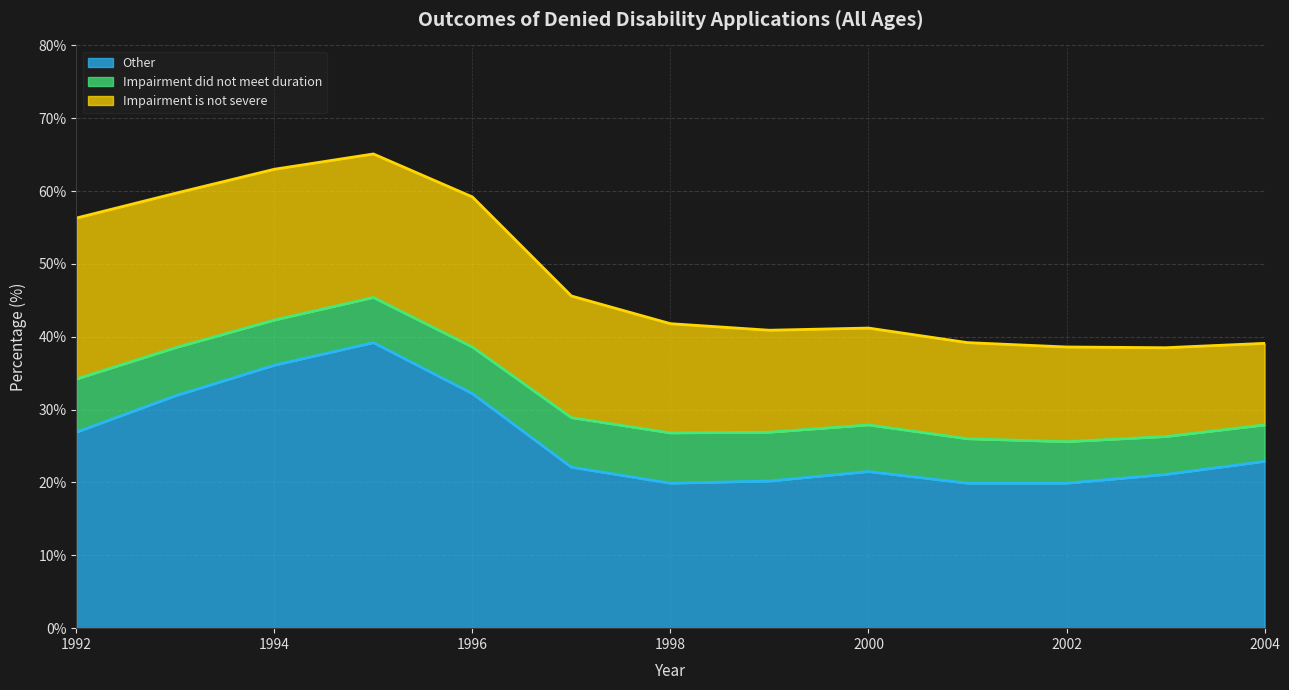

What is the difference between the maximum and second lowest values in the Impairment is not severe series?

9.9